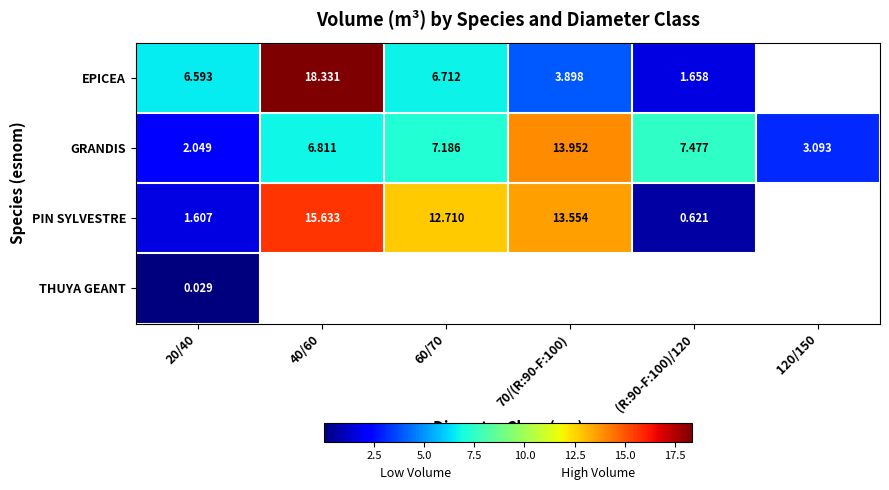

What is the difference between the maximum and minimum values in the EPICEA series?

16.7